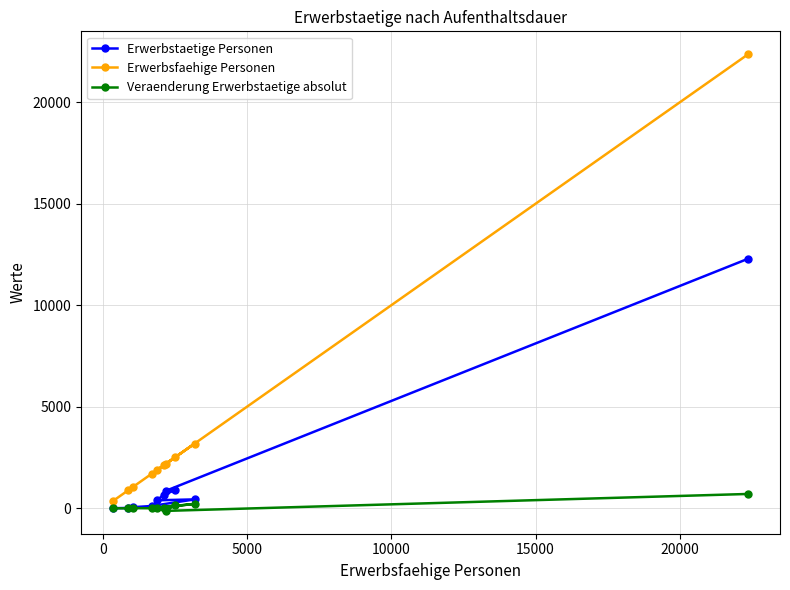

True or false: Erwerbstaetige Personen and Veraenderung Erwerbstaetige absolut cross at least once.

False